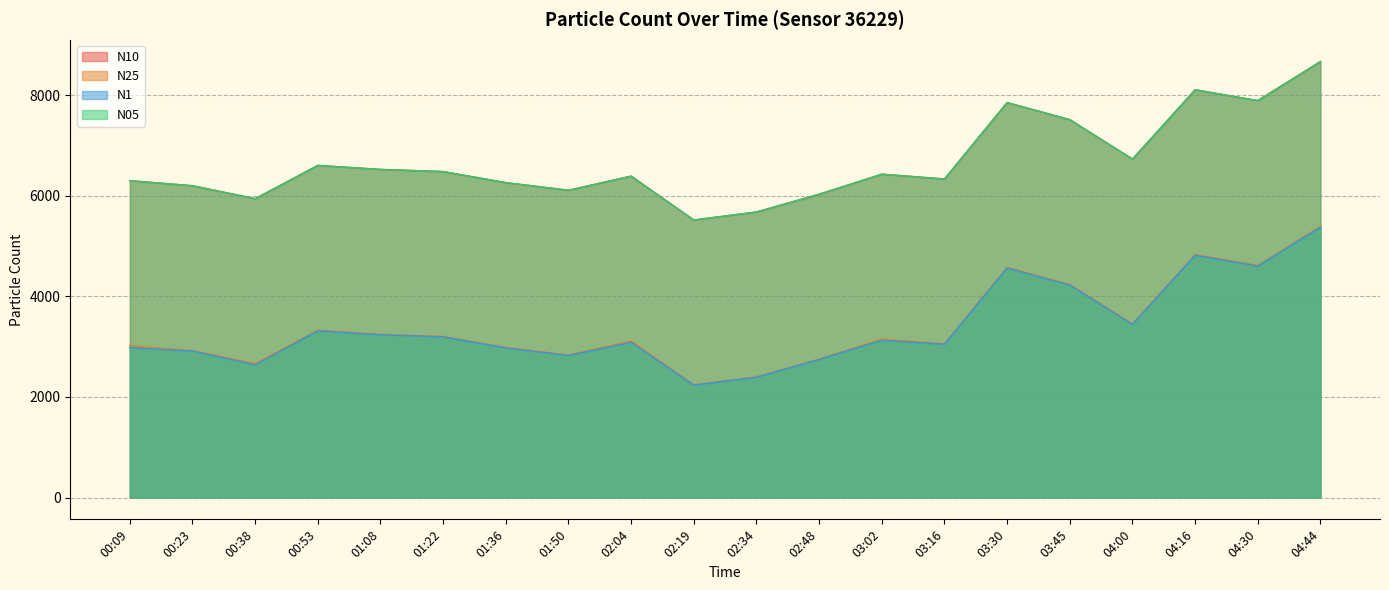

True or false: N25 and N1 cross at least once.

False